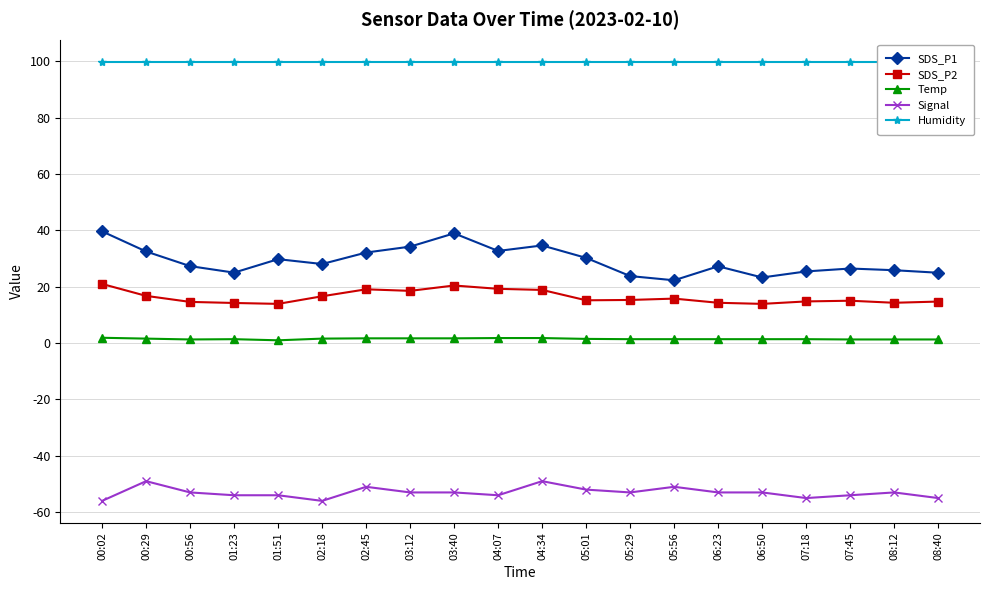

Does the chart have visible grid lines?

Yes